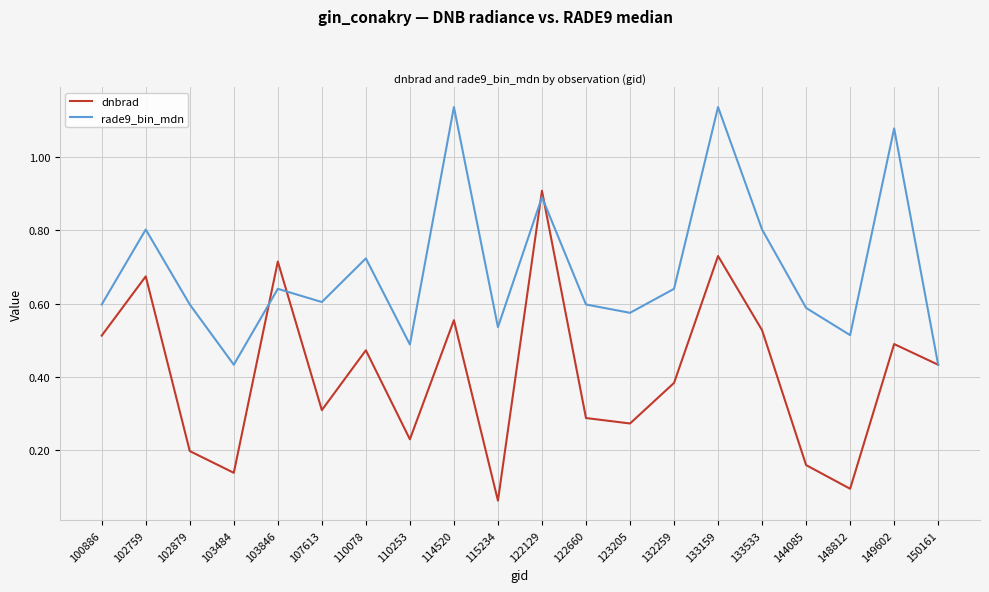

Between 103846 and 149602, which series saw the biggest shift?

rade9_bin_mdn